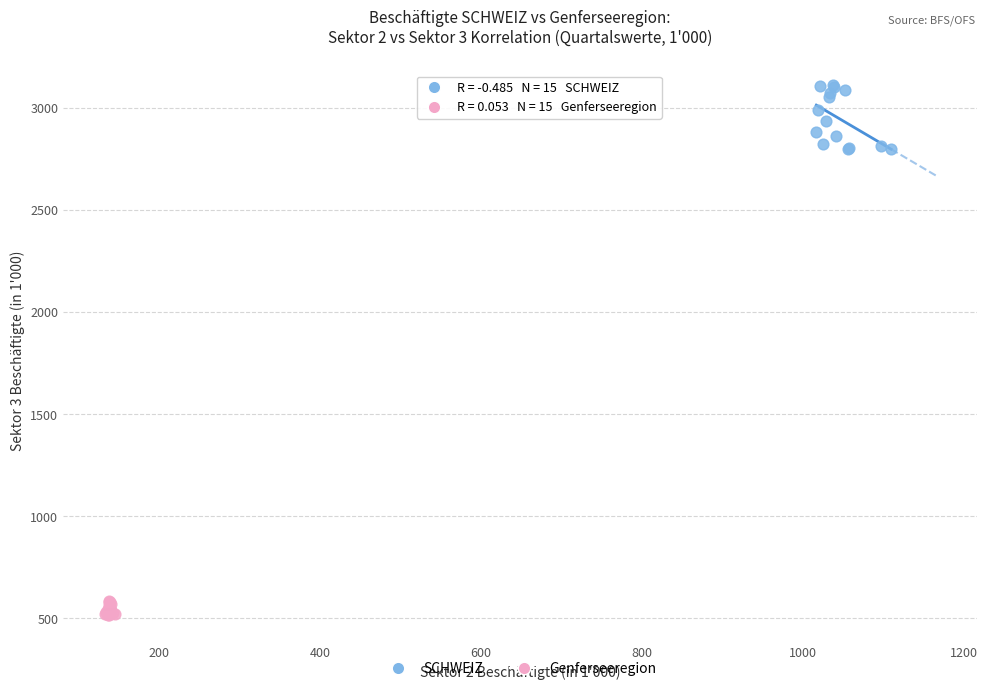

Which series has the largest Y range (max minus min)?

SCHWEIZ